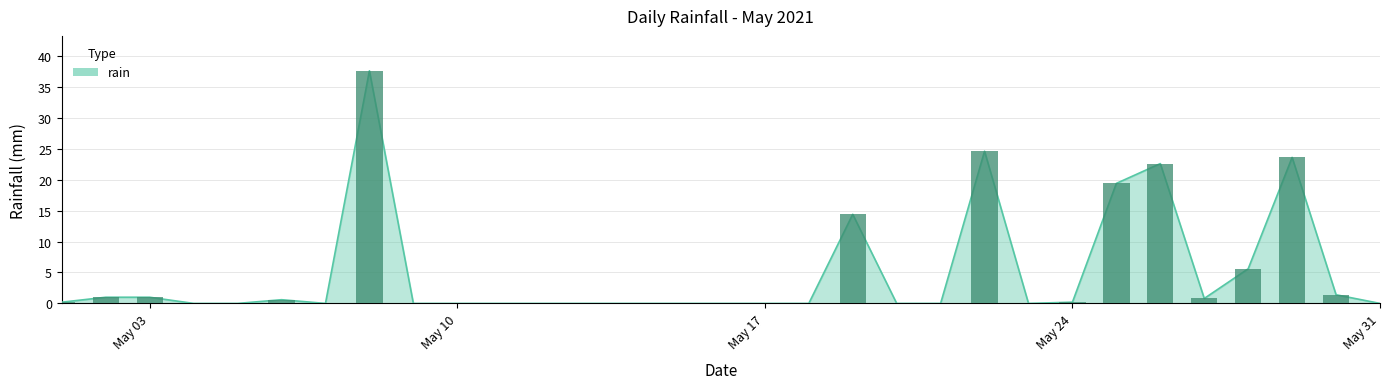

Which category has the lowest value across all series?

2021-05-04